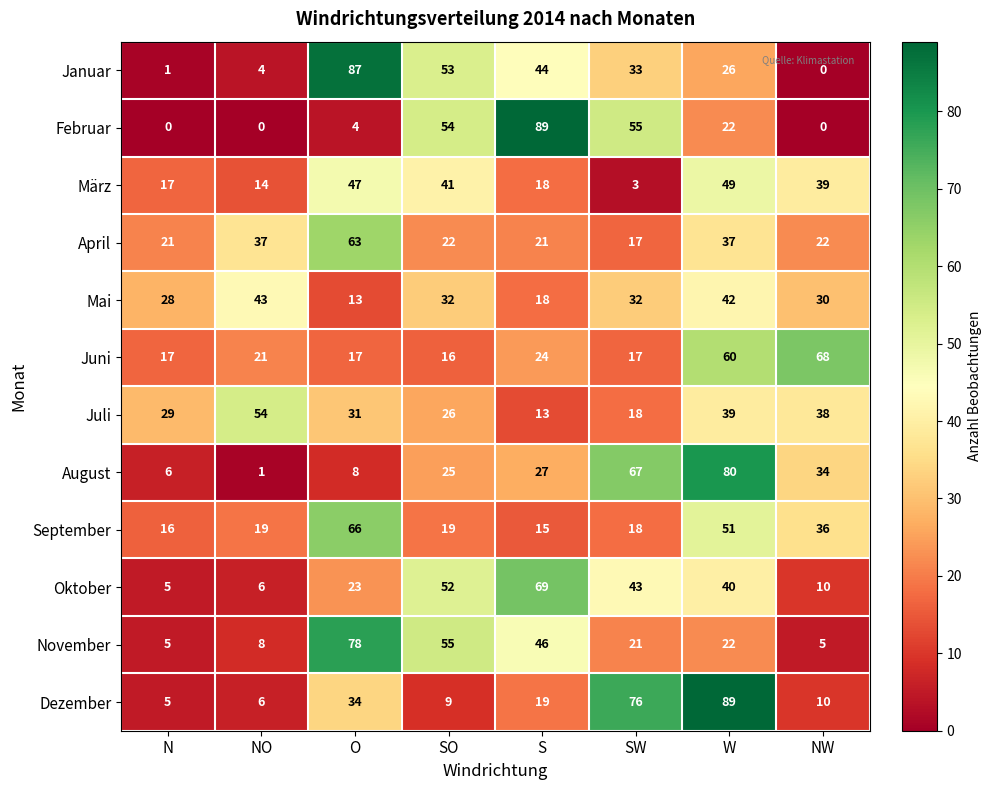

At which label is Mai closest to 28?

N